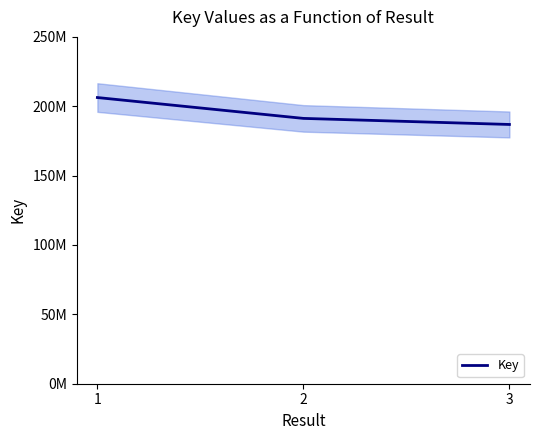

How many values are below 191253419?

1